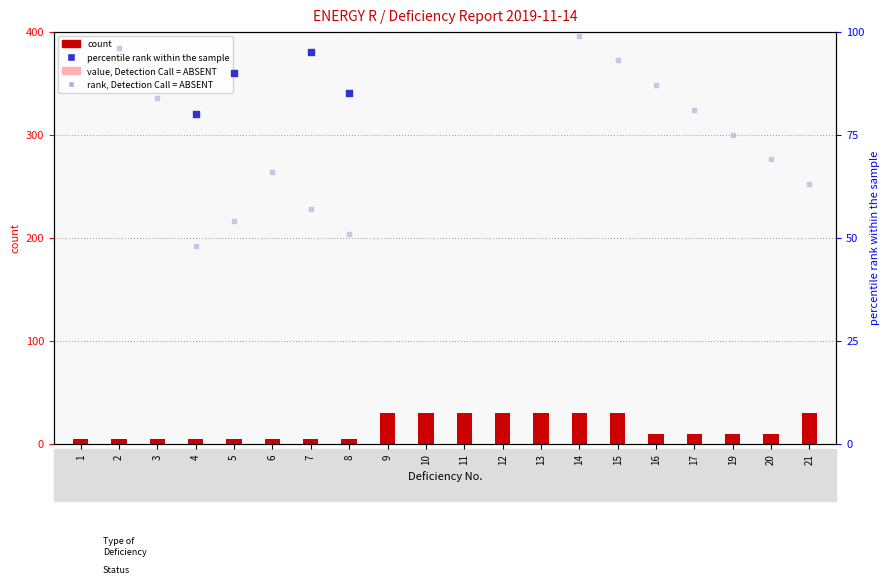

Is the value of value, Detection Call = ABSENT at 6 greater than the value of count at 13?

No